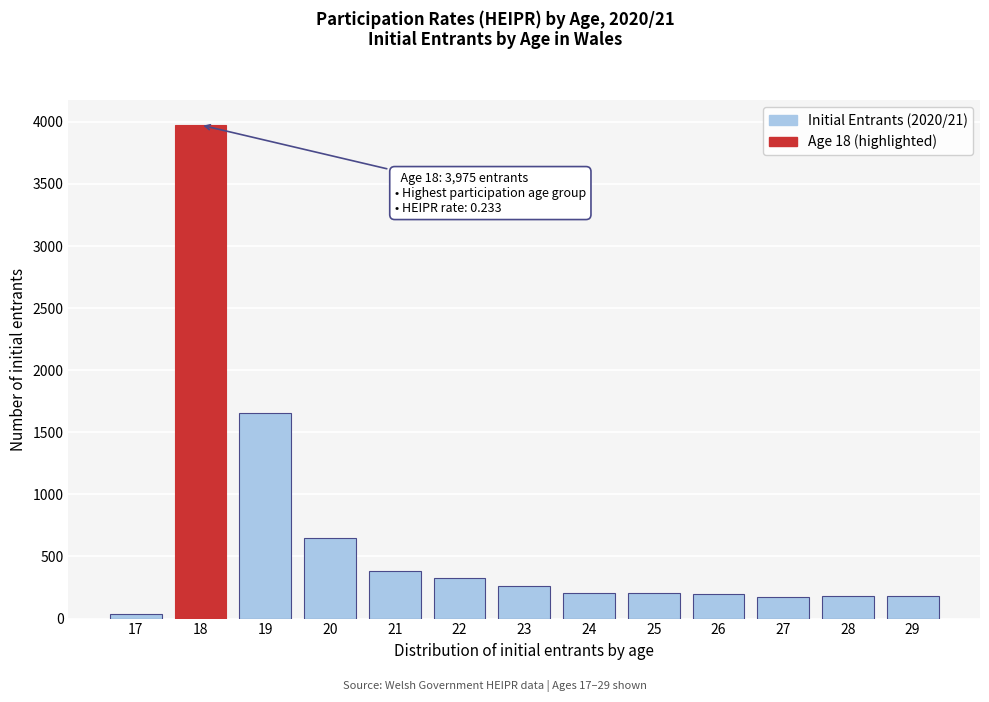

What is the maximum value shown in the chart?

3975